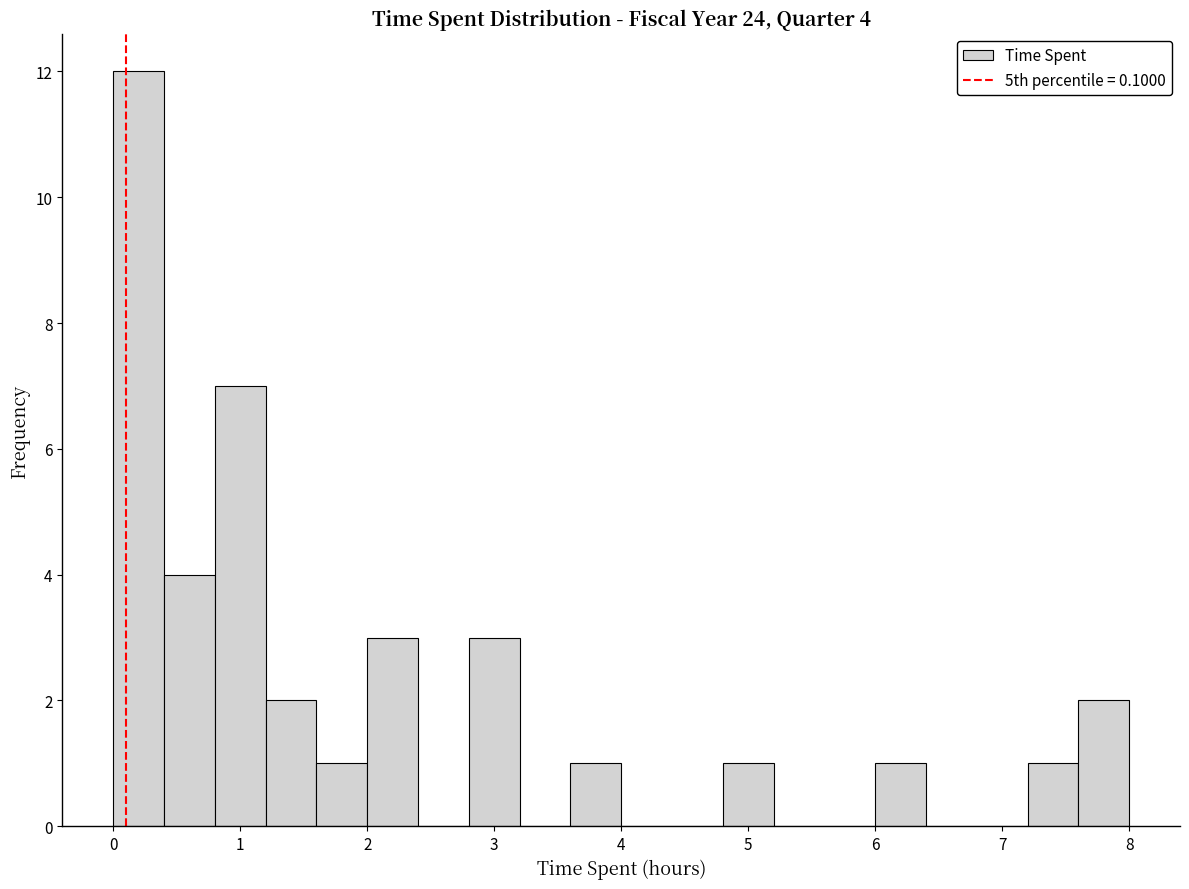

Which range on the x-axis has the tallest bar?

0.0 to 0.4